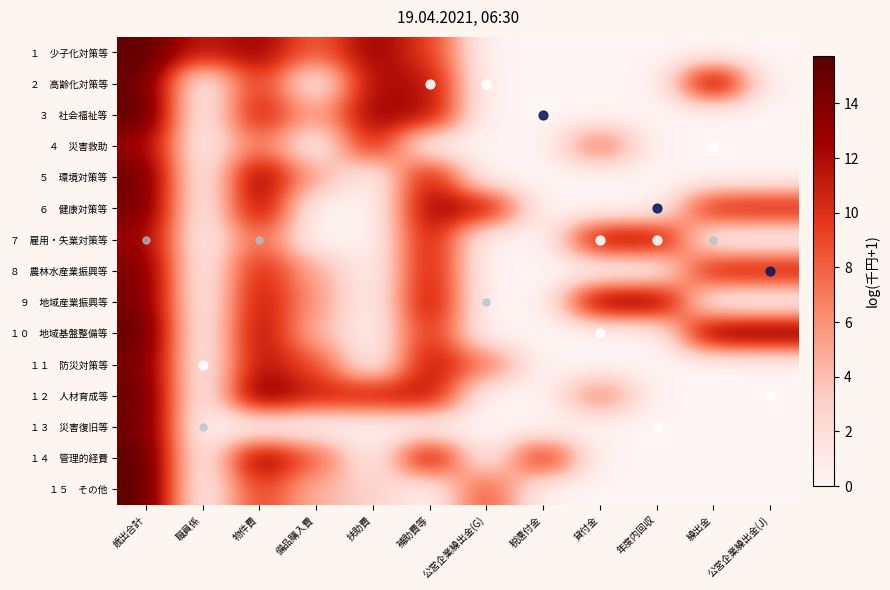

Between 年度内回収 and 公営企業繰出金(J), which series saw the biggest shift?

１０ 地域基盤整備等